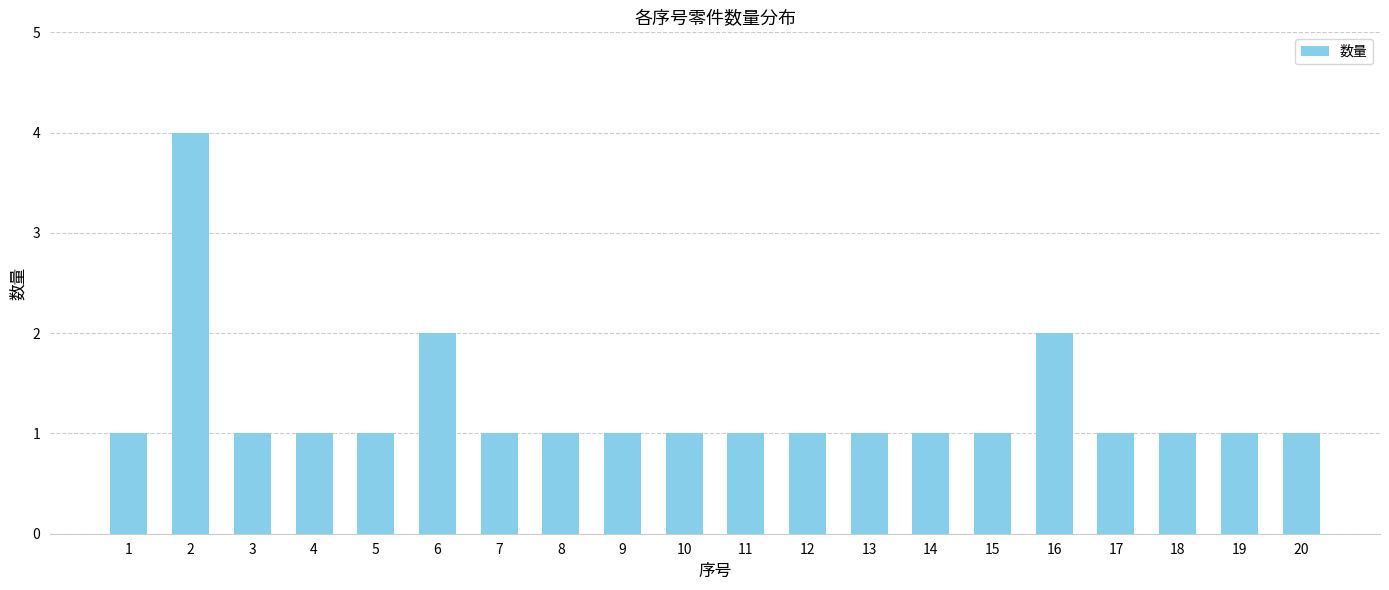

Are the bars grouped side by side (vs. stacked)?

No